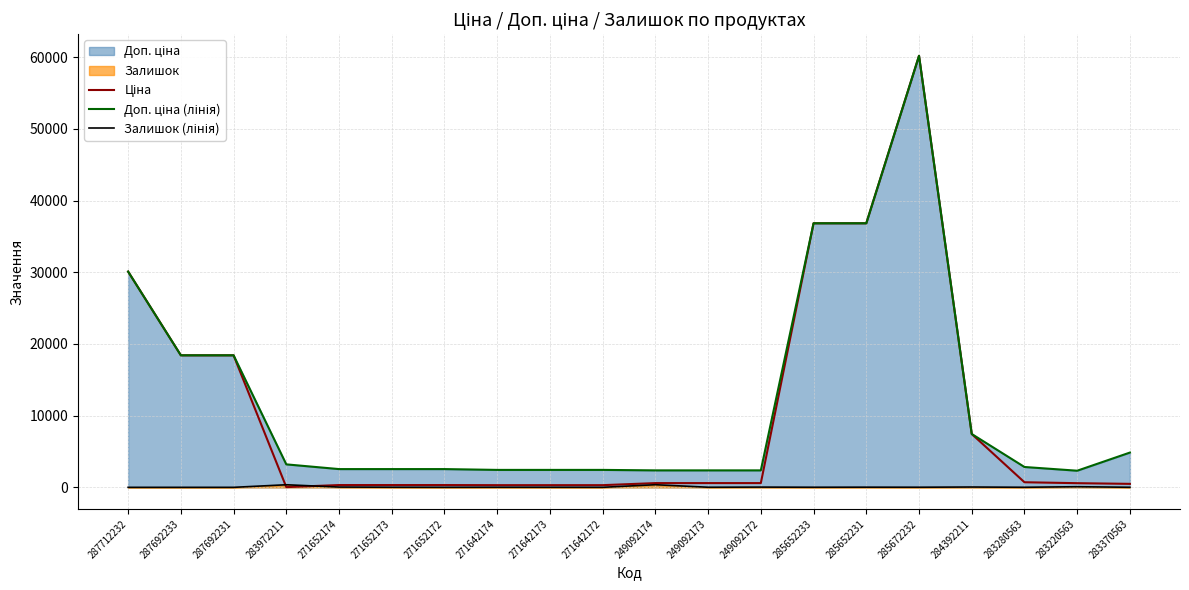

Where is the first local maximum for Залишок (лінія)?

283972211